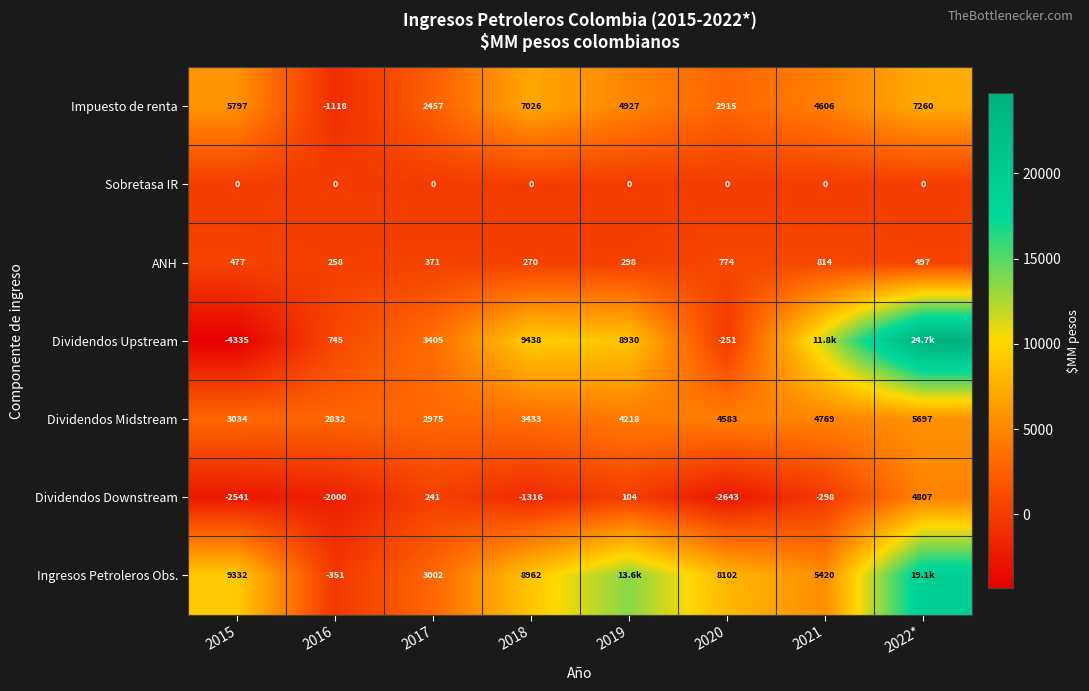

What is the difference between the Dividendos Midstream values at 2016 and 2020?

1751.0